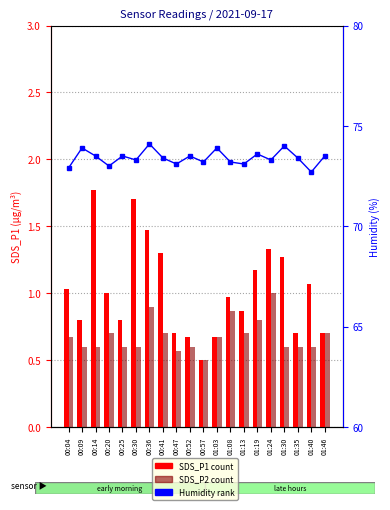

Between 00:04 and 00:30, which is larger?

00:30